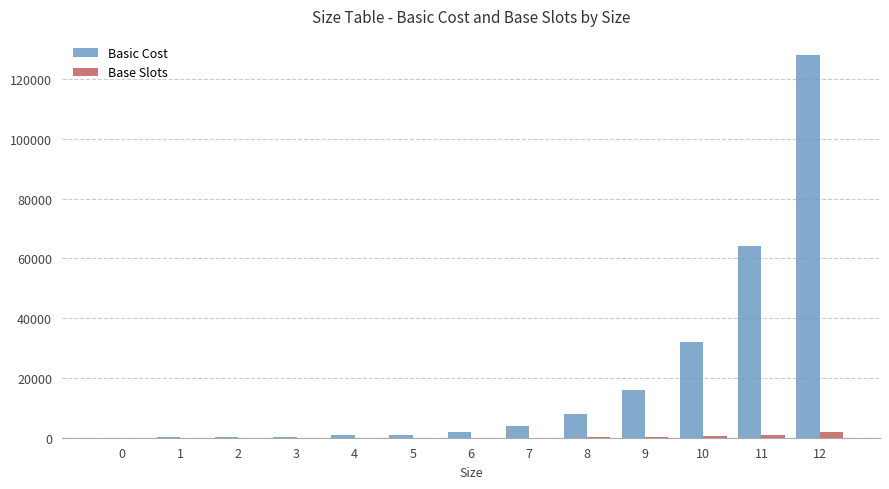

What is the greatest value displayed?

128000